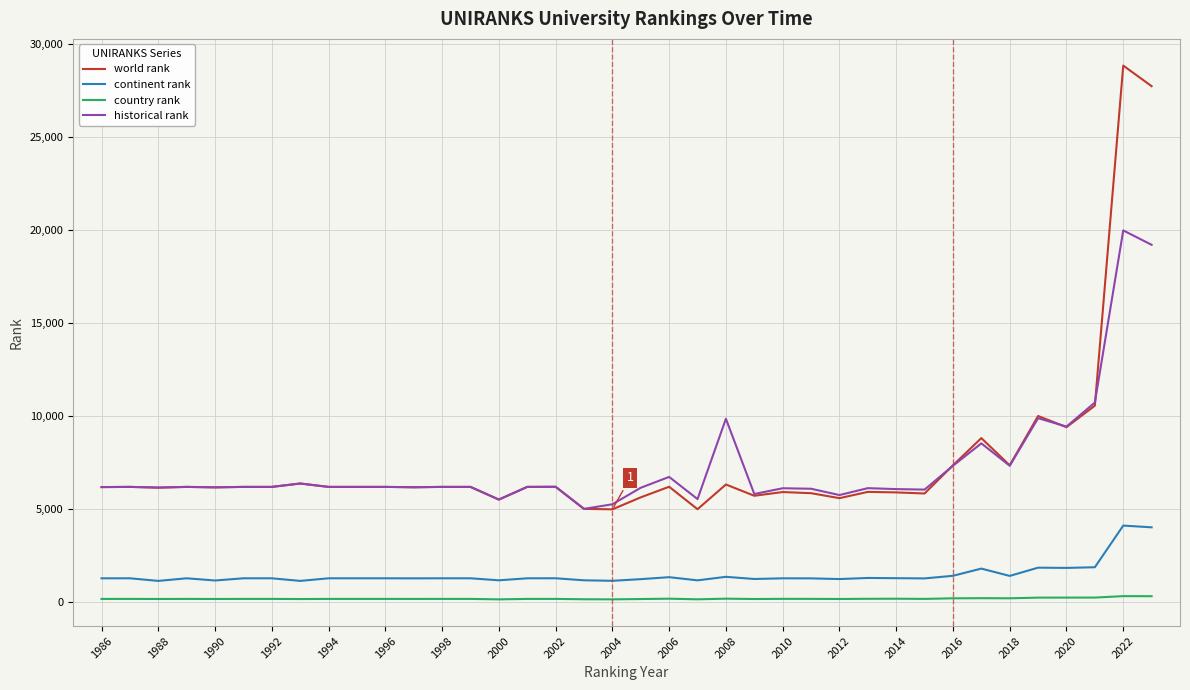

True or false: country rank and historical rank intersect in this chart.

False